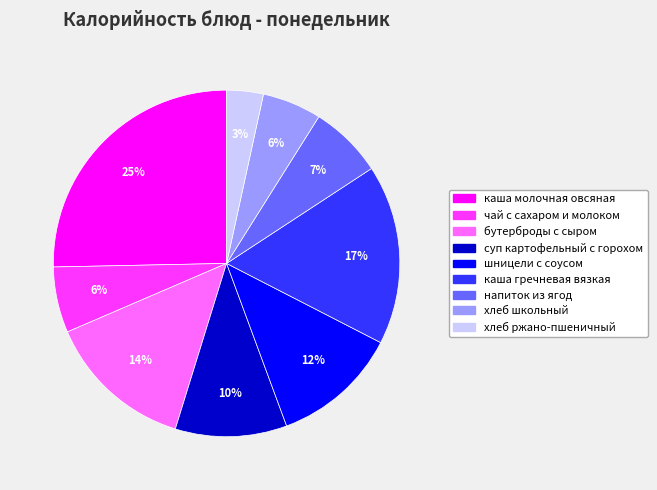

How many slices are in this pie chart?

9